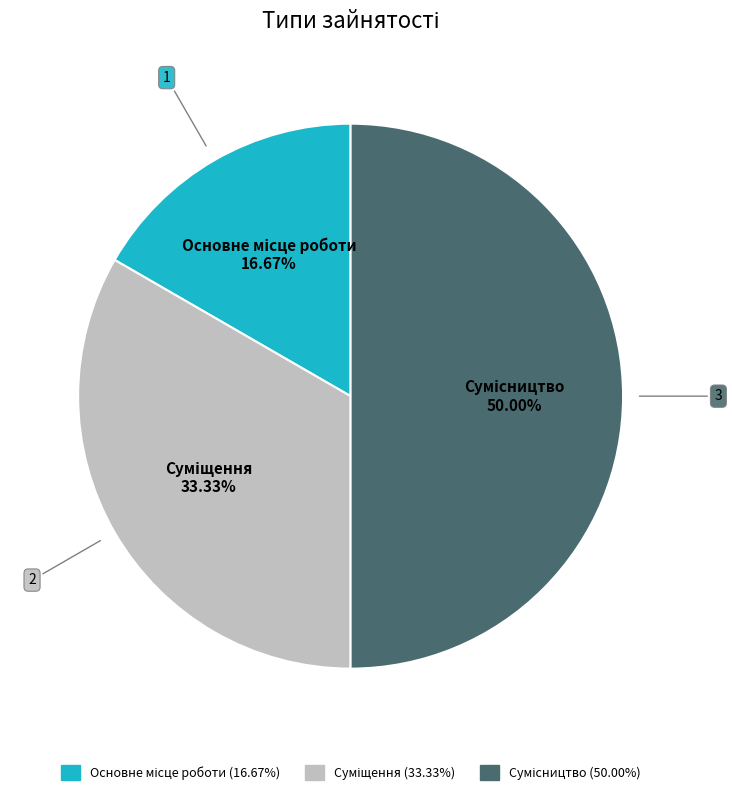

How many slices are in this pie chart?

3